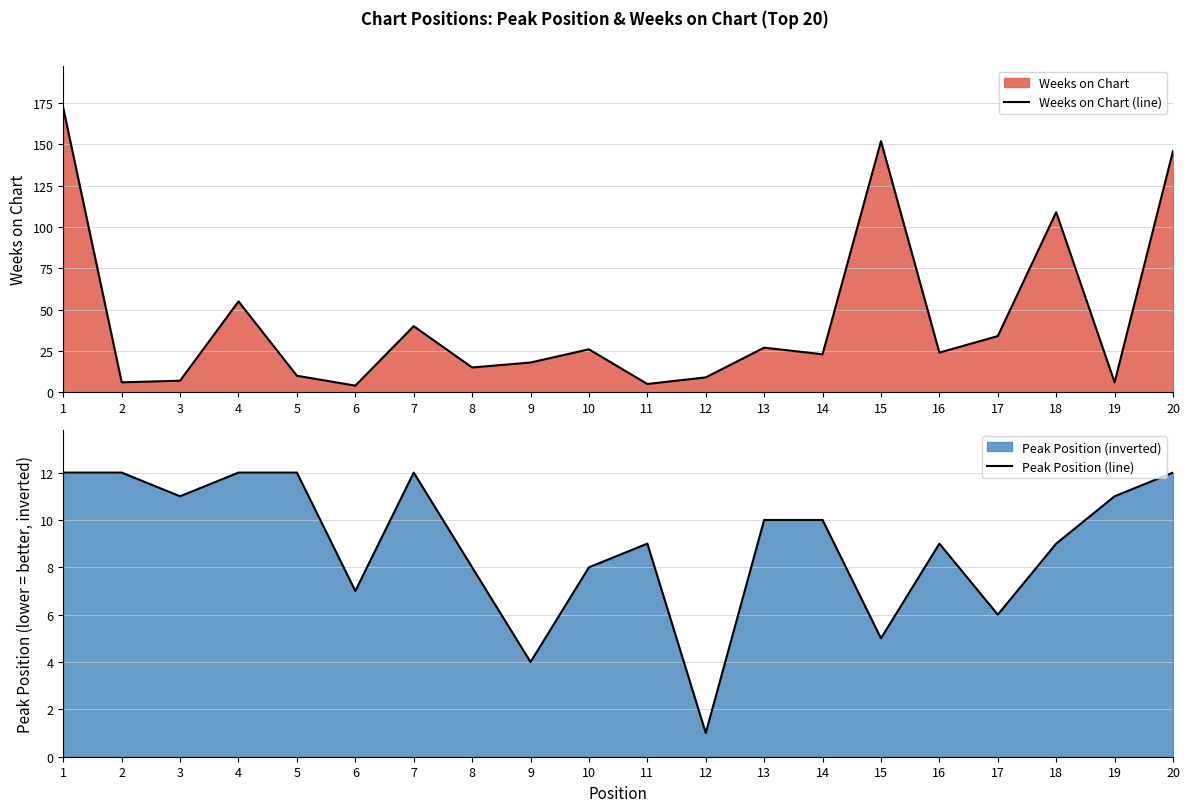

Where do Weeks on Chart (line) and Peak Position (line) first cross each other?

1 and 2